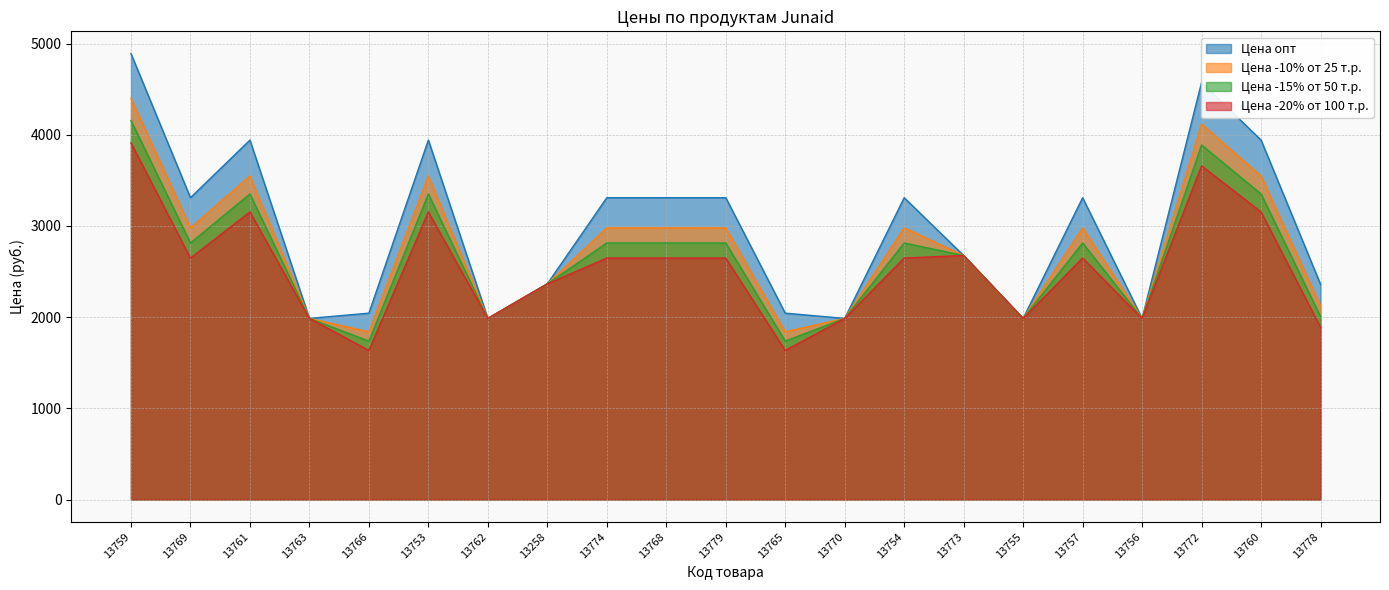

The Цена -20% от 100 т.р. series shows 1268.9 at 13768. True or false?

False